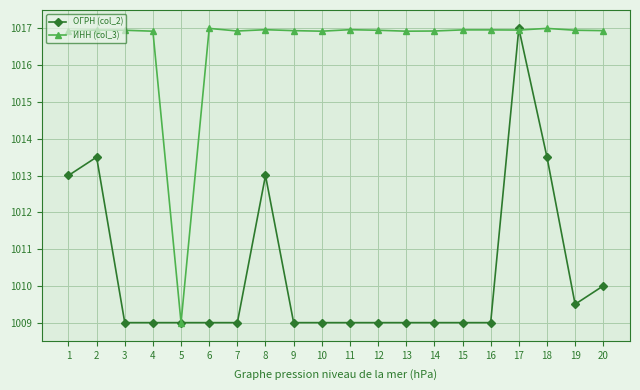

Rank the series by their average value, from lowest to highest.

ОГРН (col_2), ИНН (col_3)